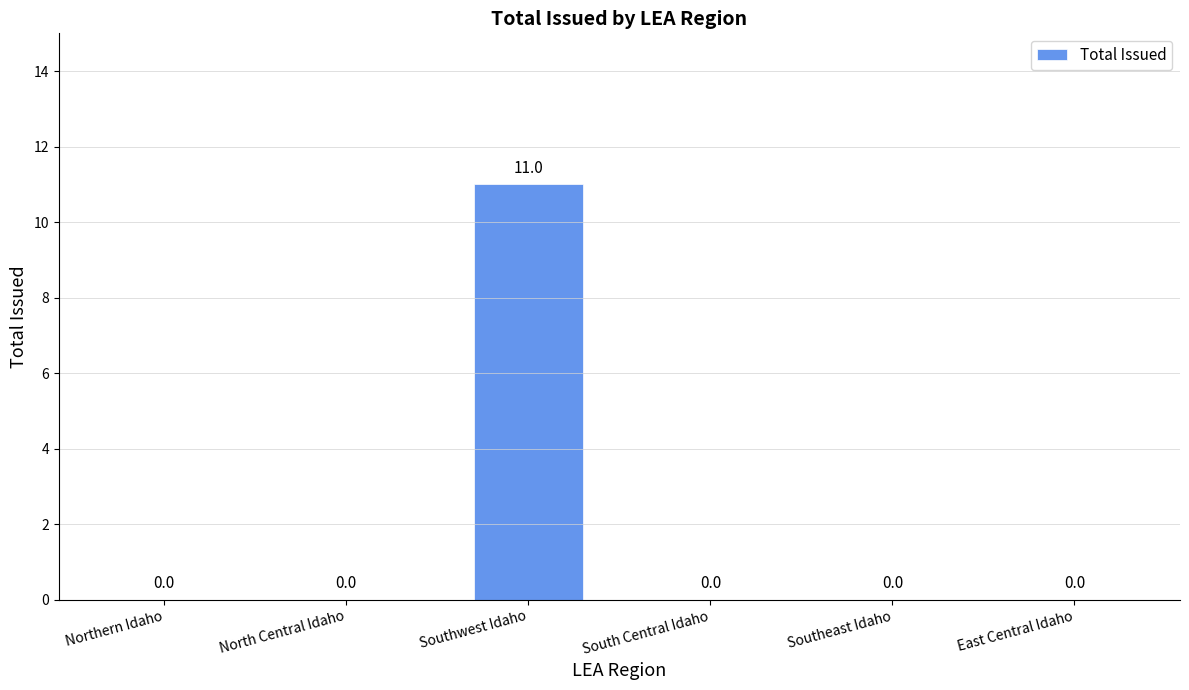

How many data points does each series have?

6